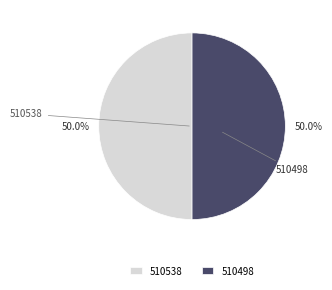

Approximately how many times larger is the value at 510538 compared to 510498?

1.0